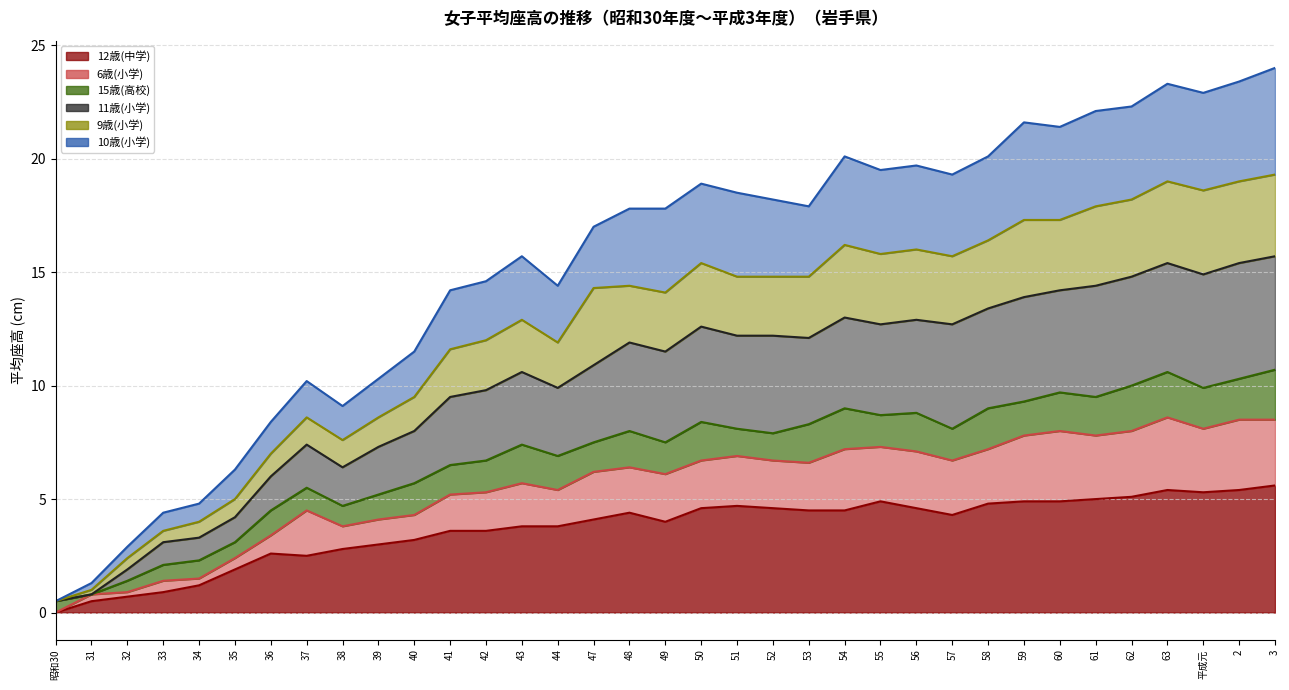

The 9歳(小学) series shows 7.0 at 44. True or false?

False